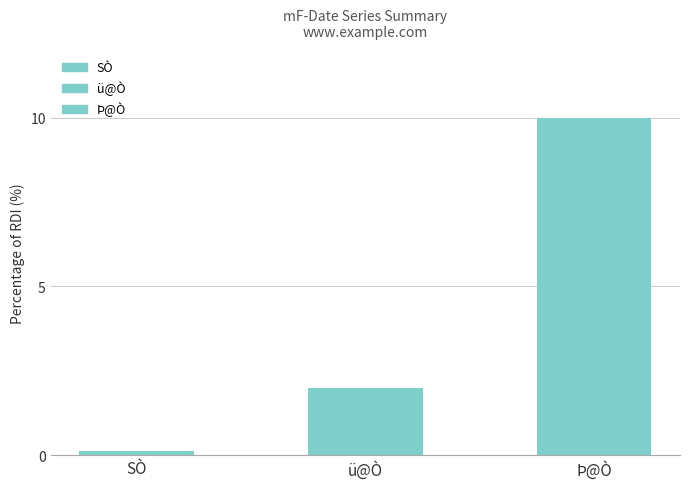

Which label corresponds to the smallest value in the chart?

SÒ